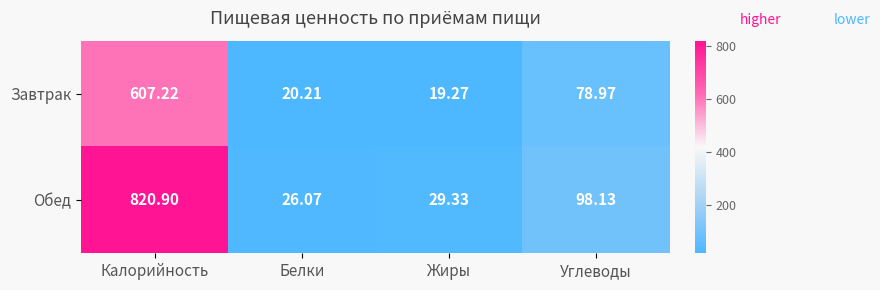

Which series has the largest total across all categories?

Обед